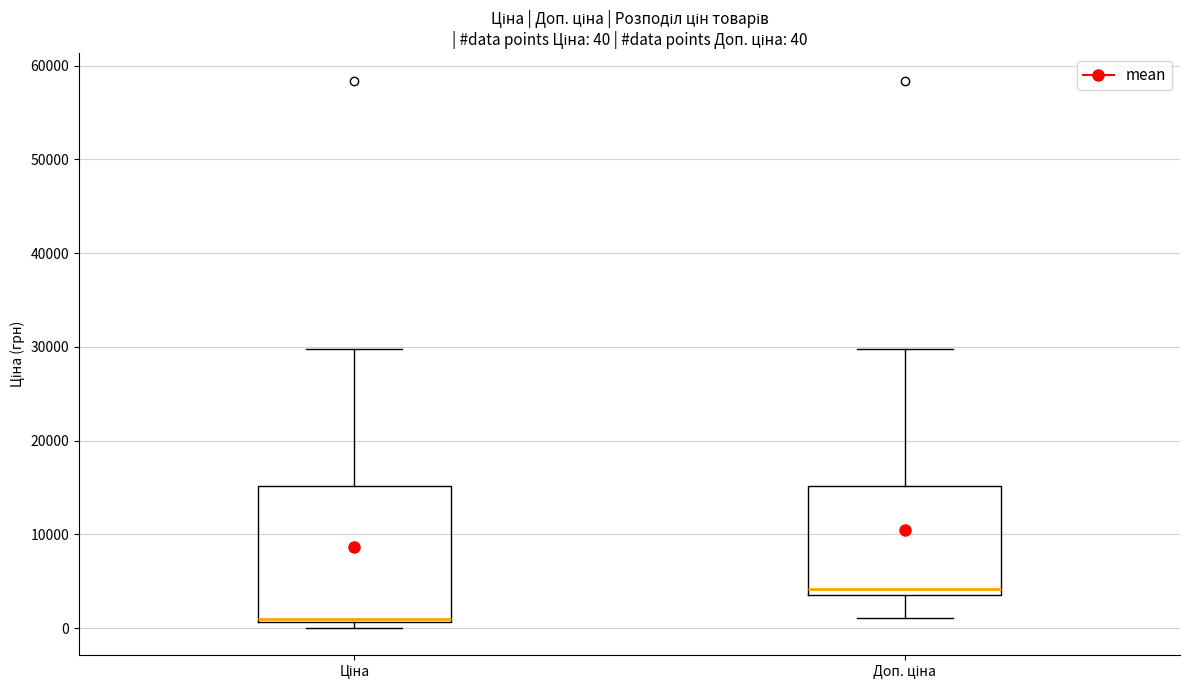

Which box has the highest median line?

Доп. ціна